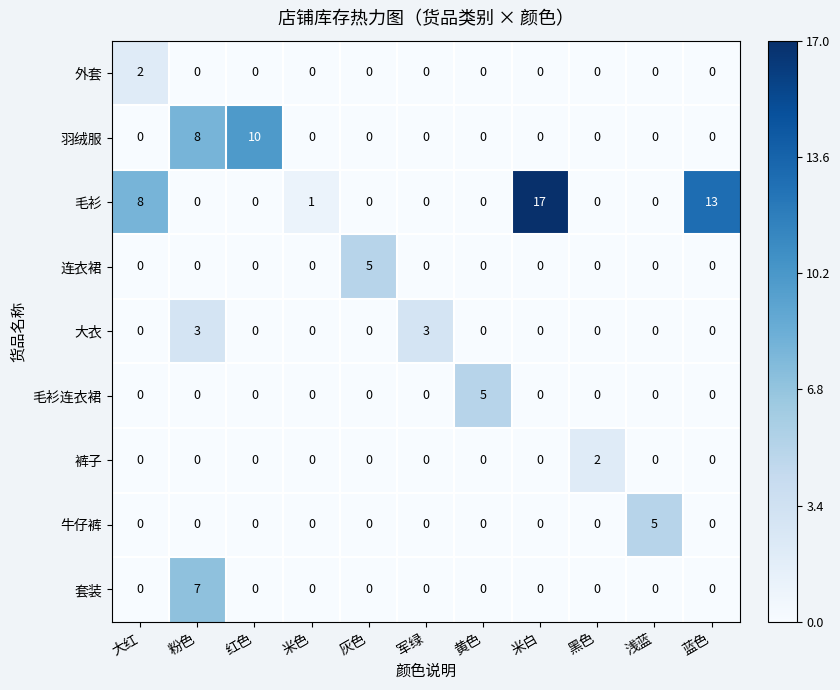

How many 套装 values are between 0 and 1?

10